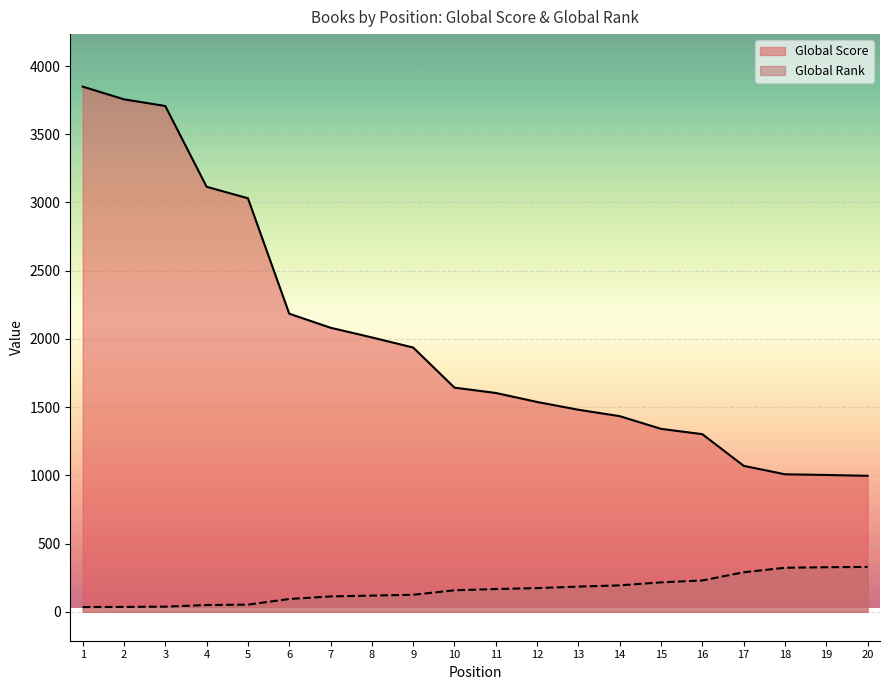

Which has a higher value, 9 or 13?

9